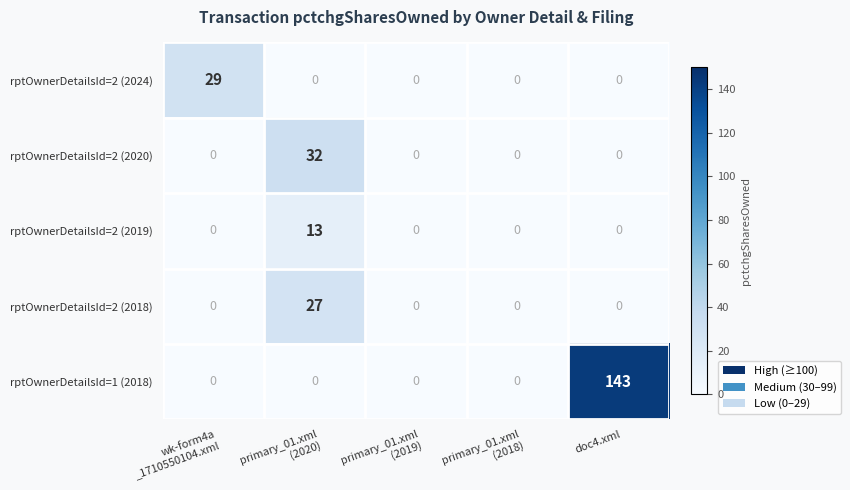

Reading left to right, transcribe all the data shown in this chart.

rptOwnerDetailsId=2 (2024): 29	0	0	0	0
rptOwnerDetailsId=2 (2020): 0	32	0	0	0
rptOwnerDetailsId=2 (2019): 0	13	0	0	0
rptOwnerDetailsId=2 (2018): 0	27	0	0	0
rptOwnerDetailsId=1 (2018): 0	0	0	0	143